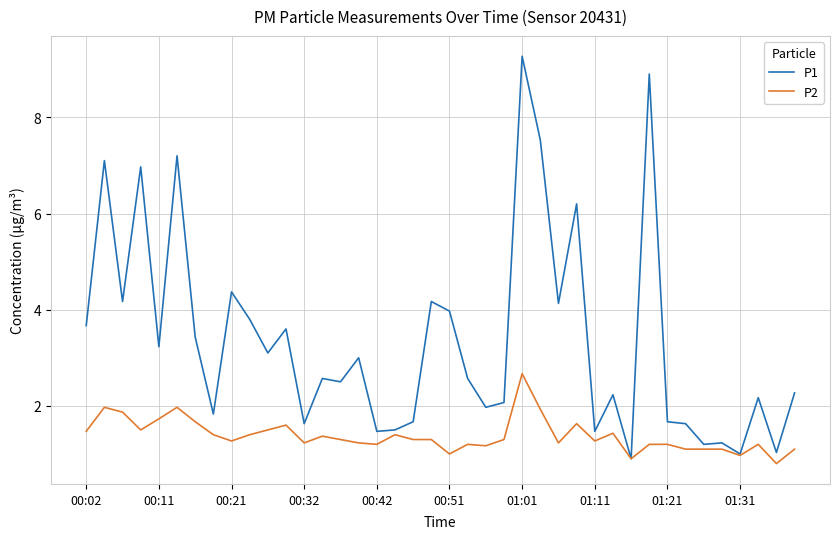

What is the highest value of the P1 series?

9.3